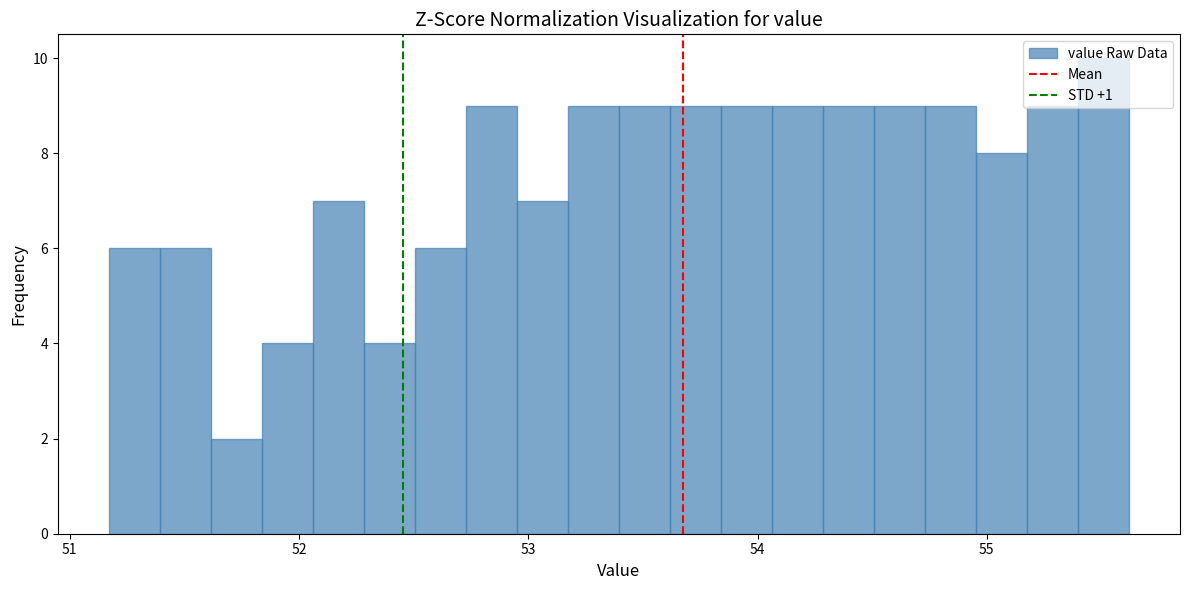

Around what value on the x-axis is the tallest bar? Give the approximate position of its centre, as read against the axis.

55.5